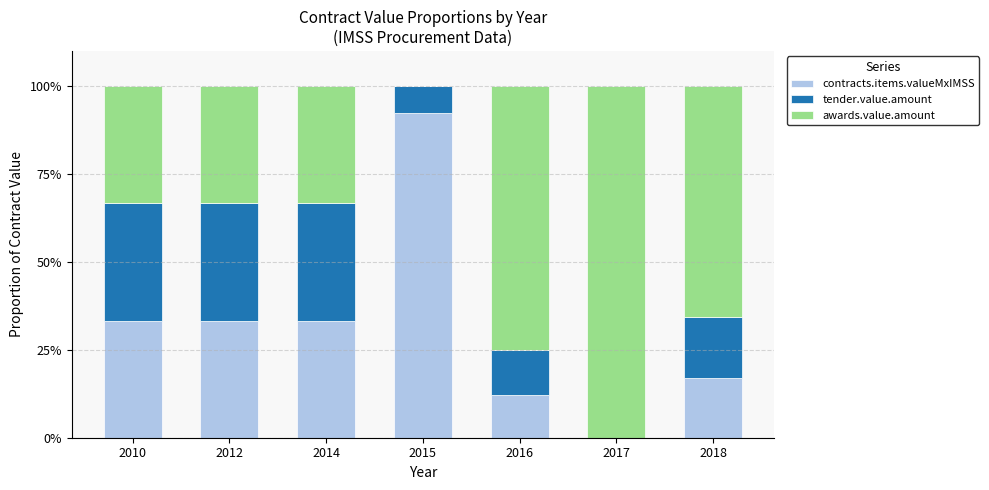

What is the sum of all contracts.items.valueMxIMSS values?

221.5